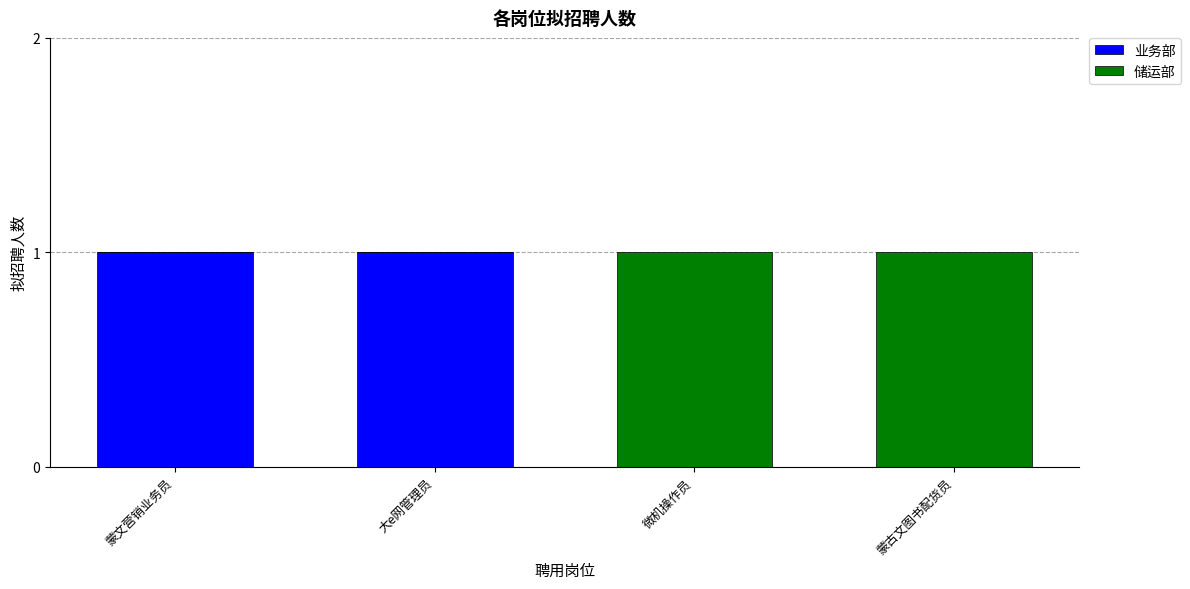

The 业务部 series shows 1 at 蒙古文图书配货员. True or false?

False